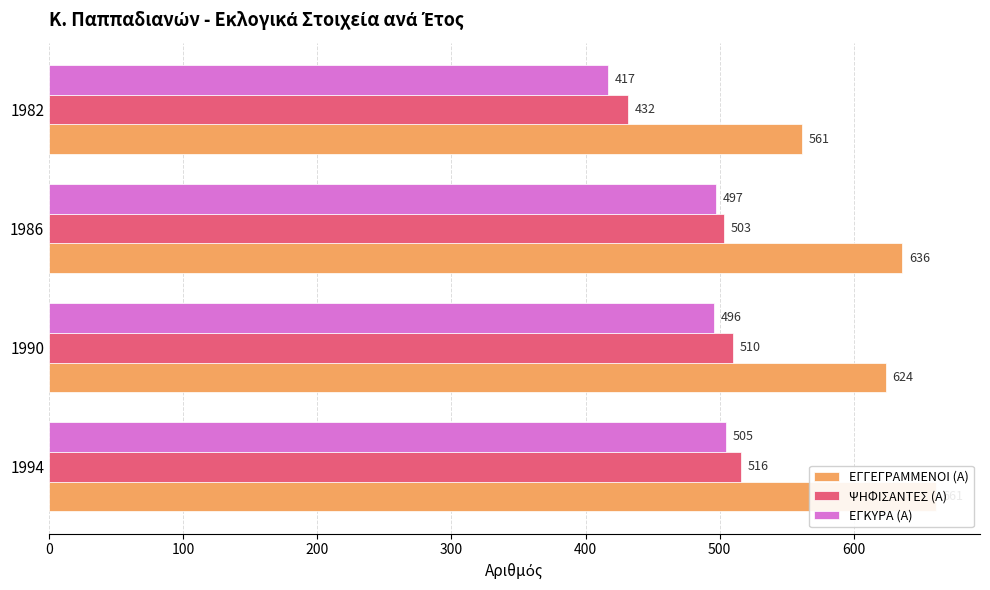

How many values in the ΨΗΦΙΣΑΝΤΕΣ (Α) series exceed 510?

1